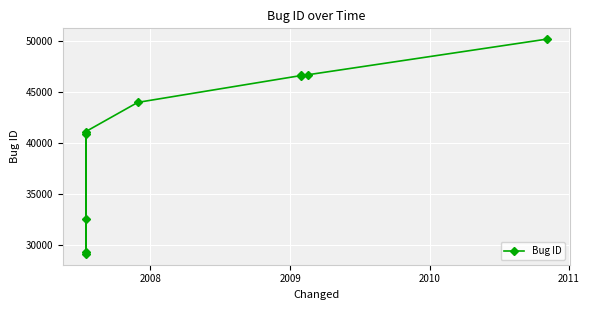

What is the average value?

40711